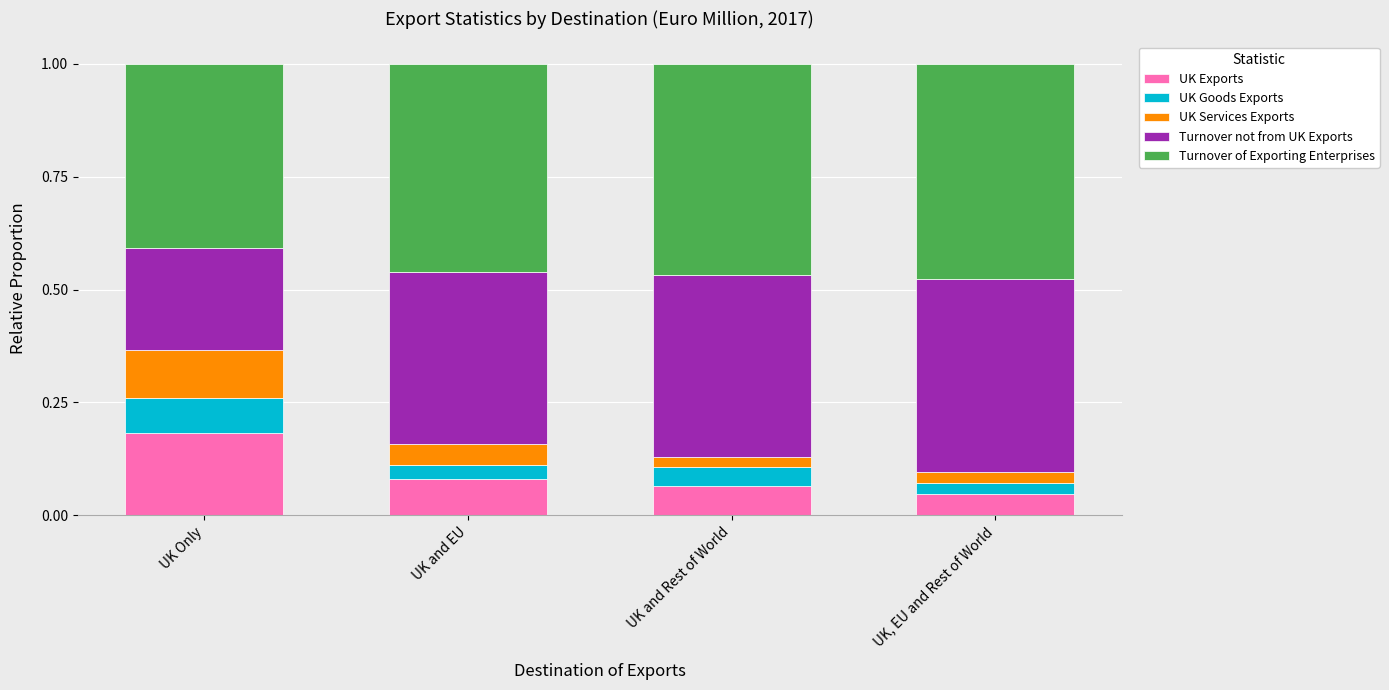

The UK Exports series shows 0.1 at UK Only. True or false?

False